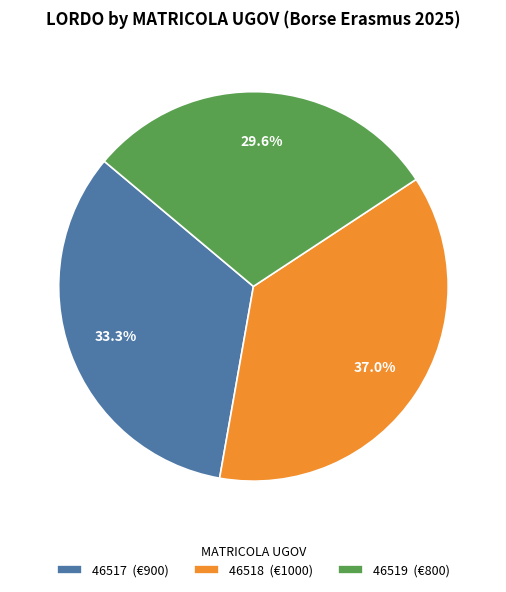

Which slice is the largest?

46518